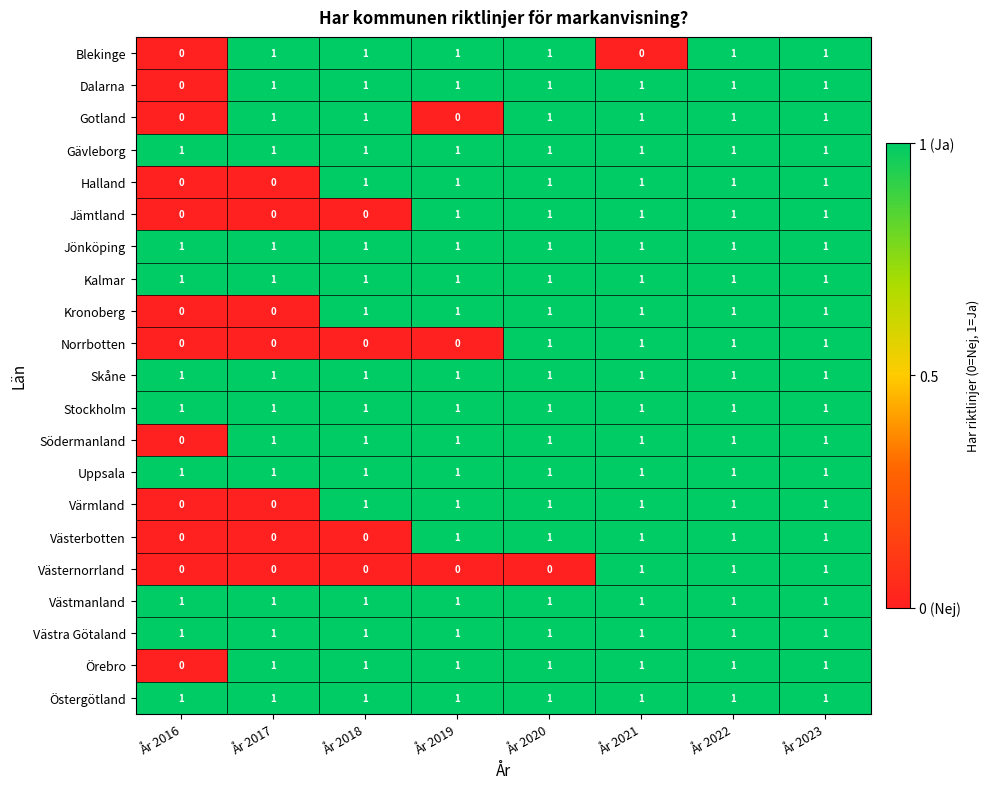

What is the sum of all Halland values?

6